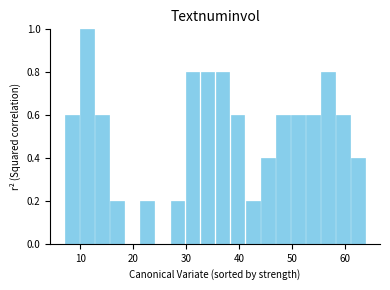

Read against the x-axis, roughly where is the centre of the tallest bar?

11